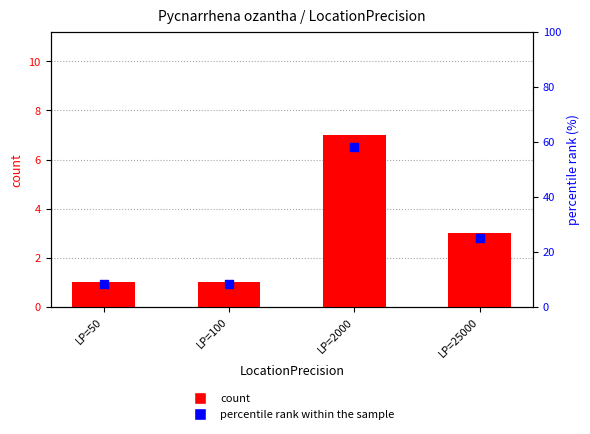

Which series reaches the minimum Y coordinate?

count